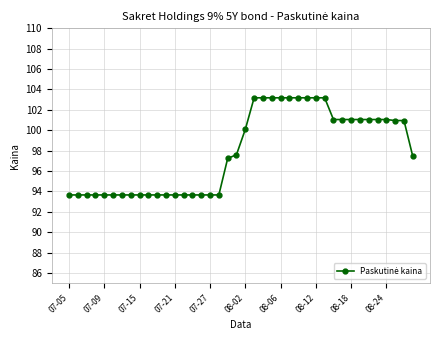

What is the sum of all values?

3915.8